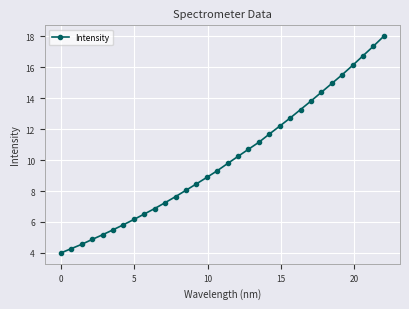

Is this an area chart (filled region under the line)?

No